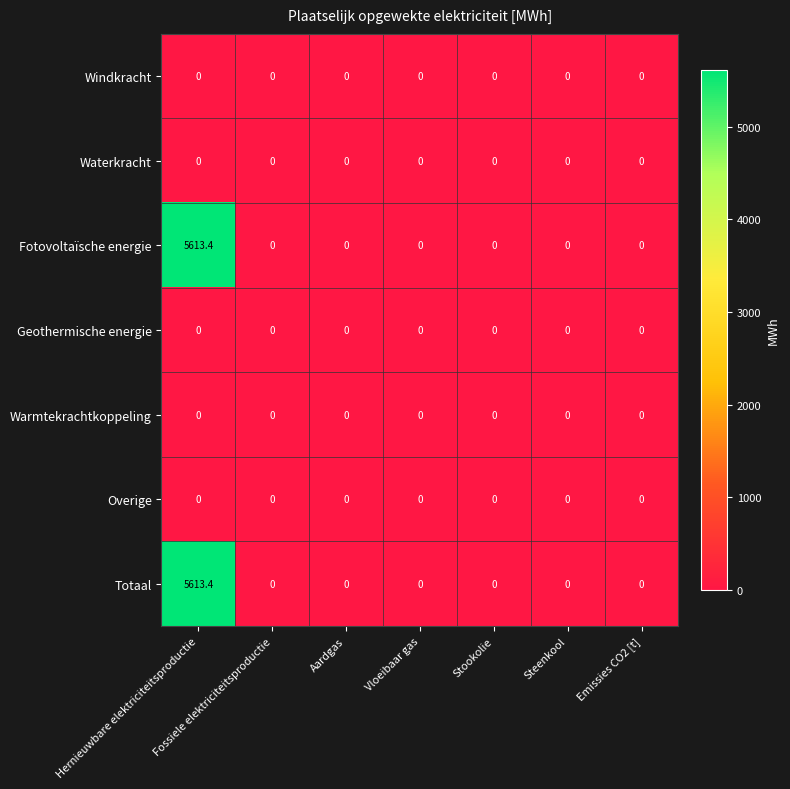

The Overige series shows 0.0 at Stookolie. True or false?

True